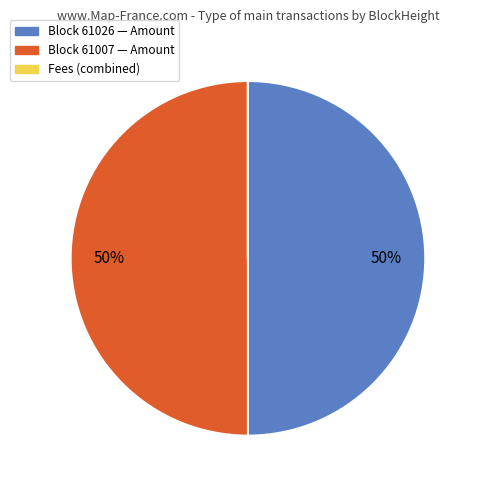

True or false: Block 61007 — Amount accounts for 62% of the total.

False